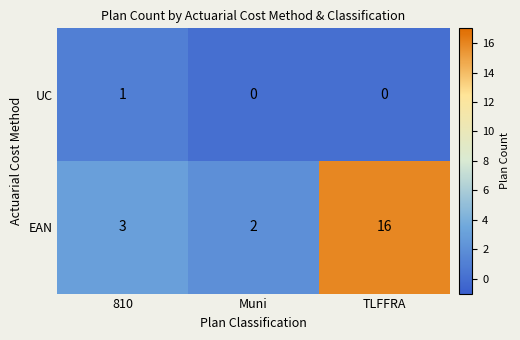

List the series in order of their peak value, highest first.

EAN, UC